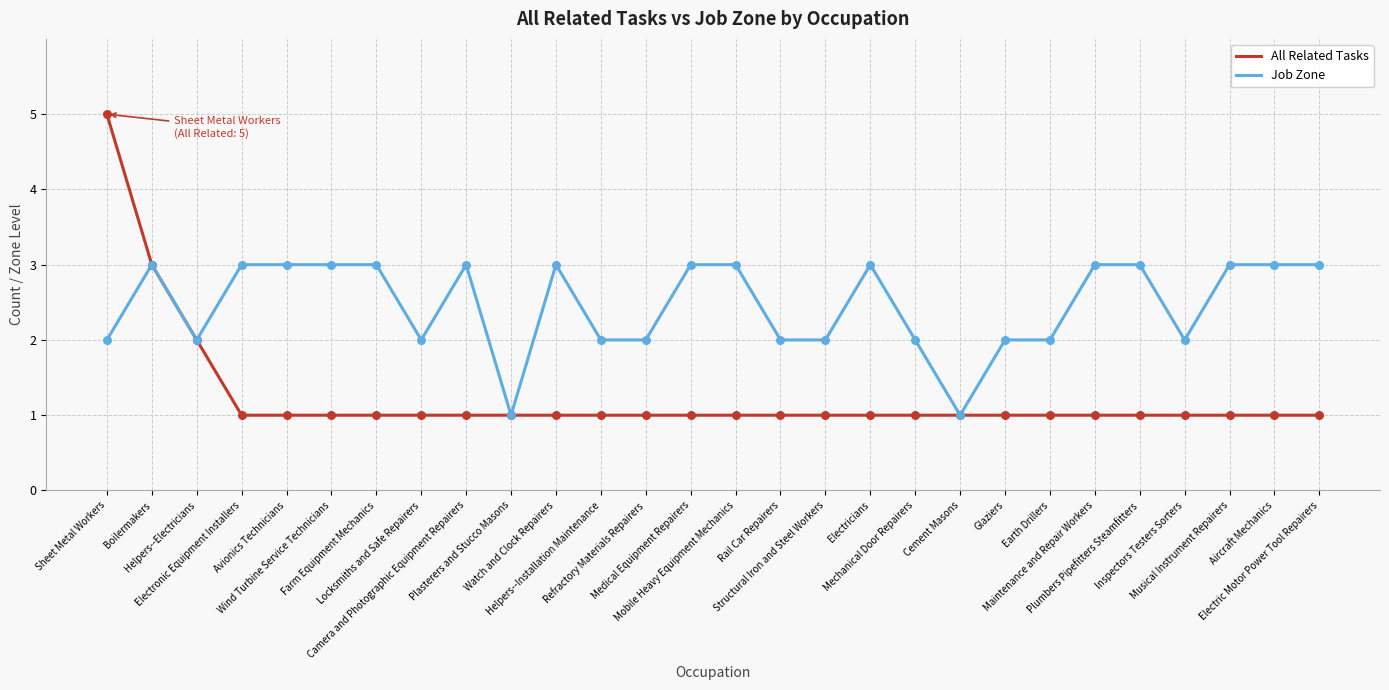

Which series has the largest total across all categories?

Job Zone